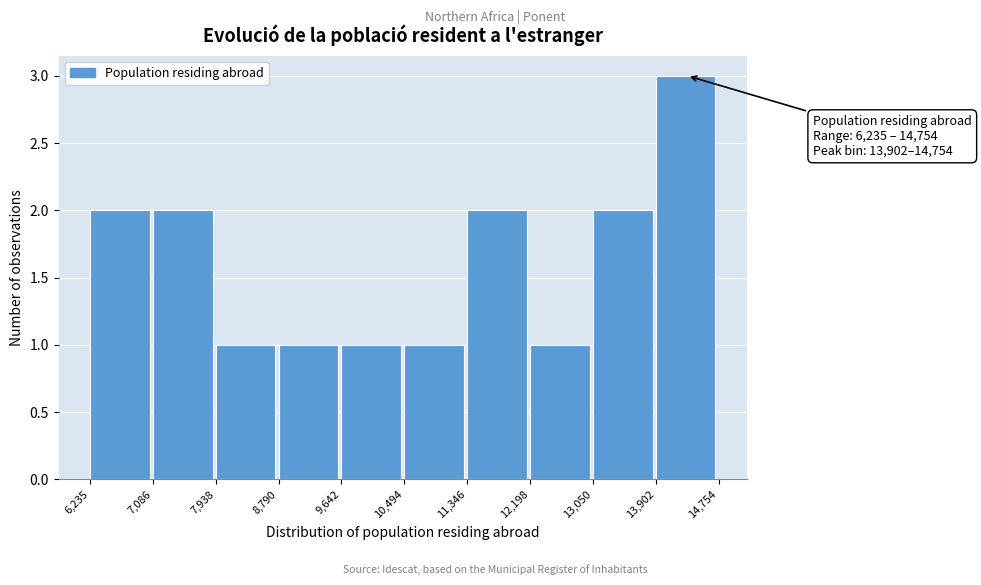

Which range on the x-axis has the tallest bar?

13,902 to 14,754